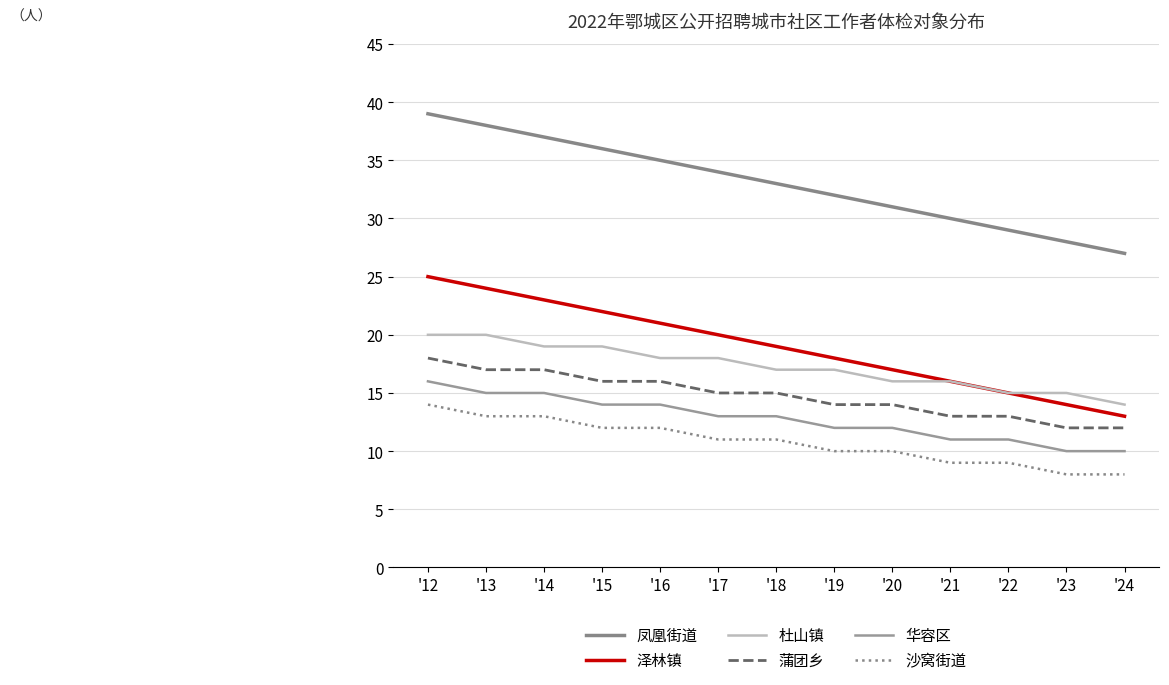

What are all the series names shown in the legend?

凤凰街道, 泽林镇, 杜山镇, 蒲团乡, 华容区, 沙窝街道